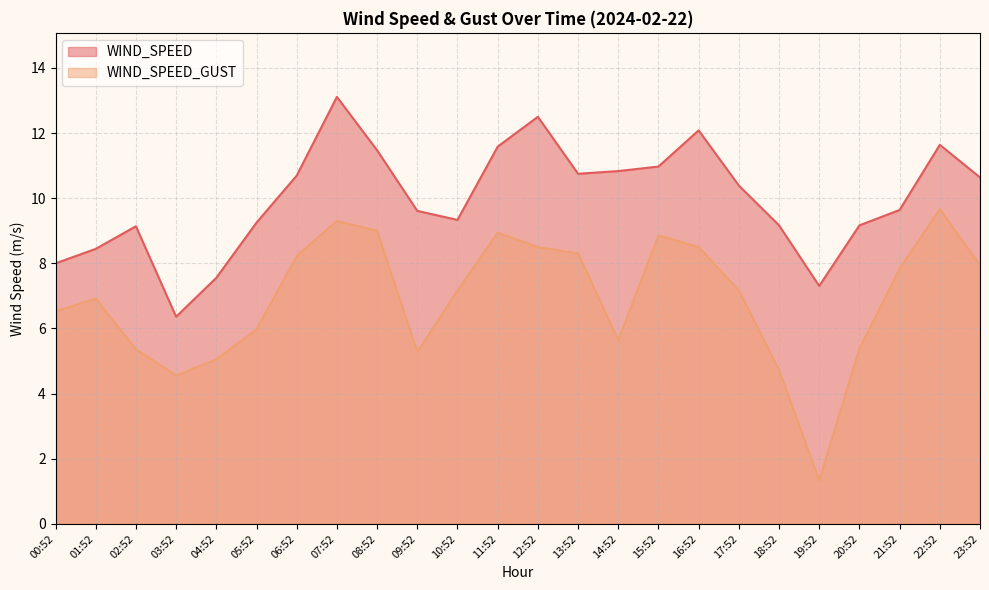

Rank the series at 11:52 from highest to lowest value.

WIND_SPEED, WIND_SPEED_GUST